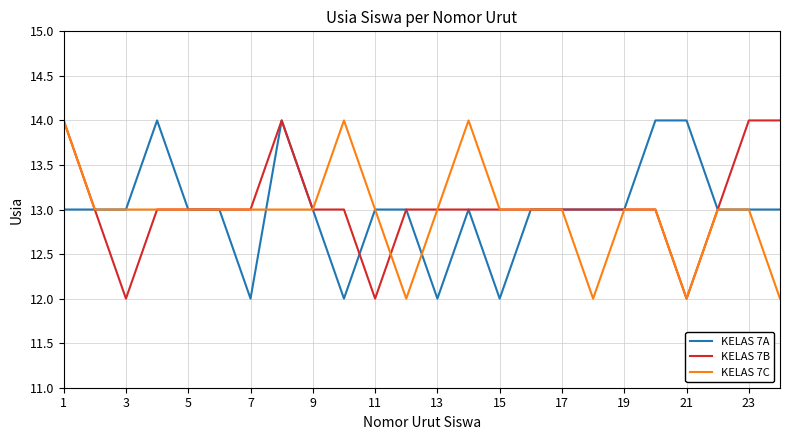

Which series has the largest total across all categories?

KELAS 7B